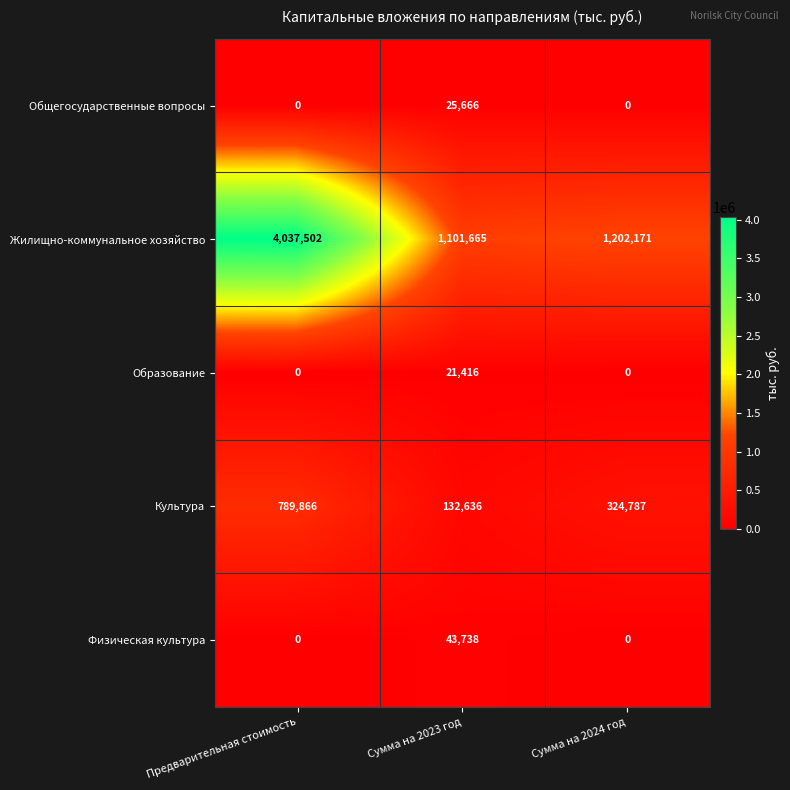

What is the difference between the maximum and minimum values in the Физическая культура series?

43738